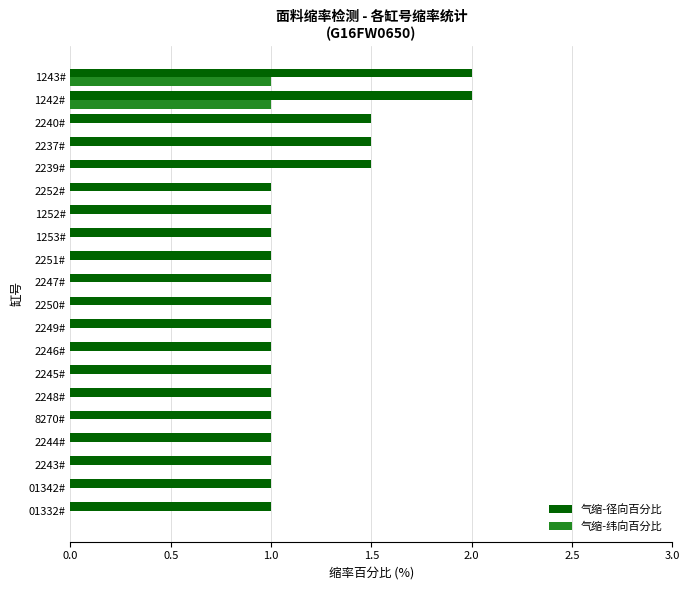

What is the sum of all 气缩-径向百分比 values?

23.5